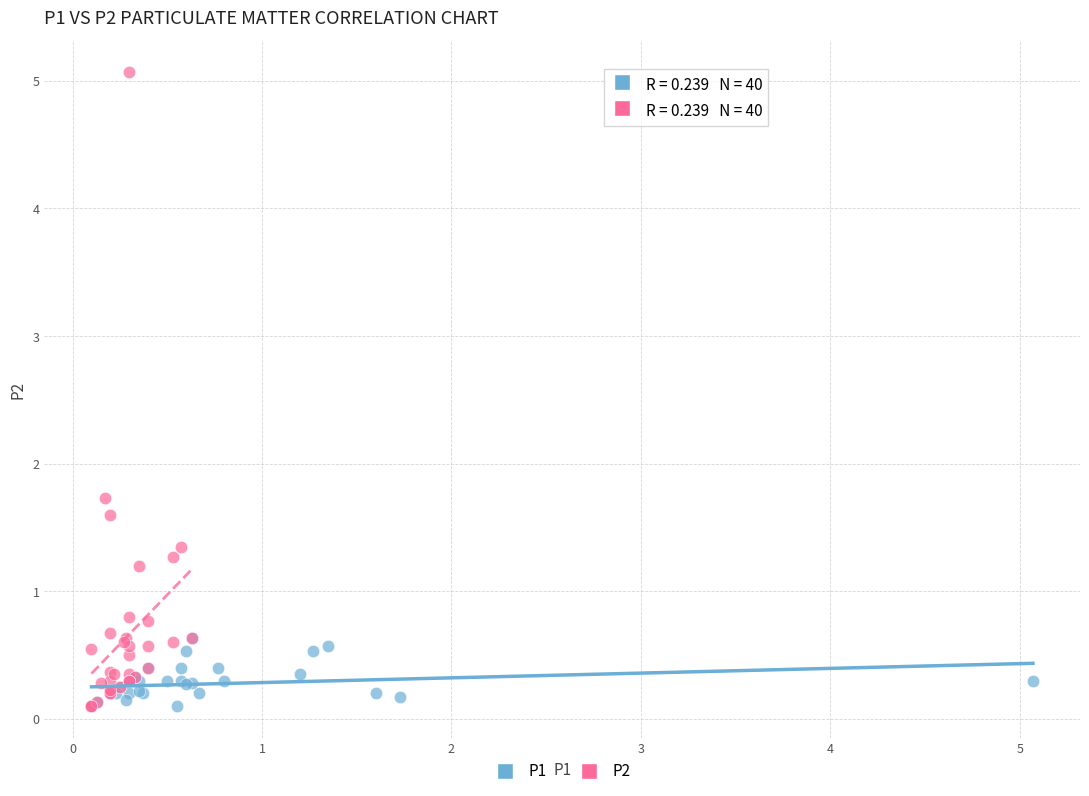

What are all the series names shown in the legend?

P1, P2